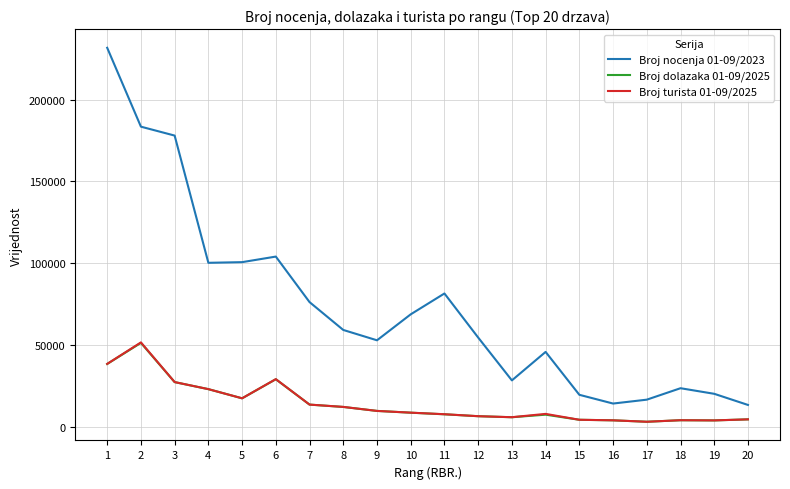

The value of Broj nocenja 01-09/2023 at 12 is 54571. True or false?

True